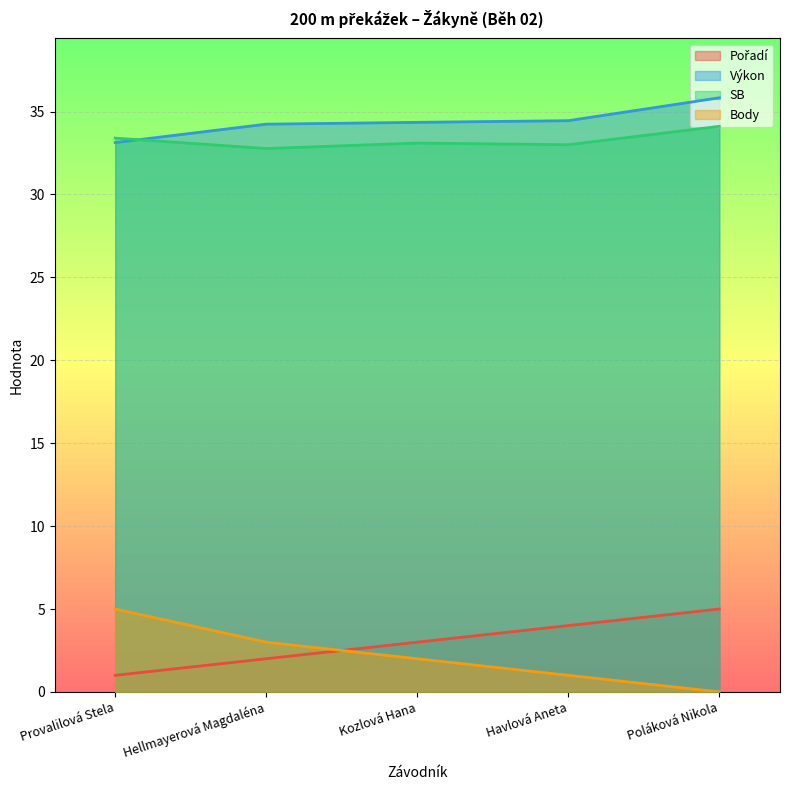

What value does the SB series have at Hellmayerová Magdaléna?

32.8